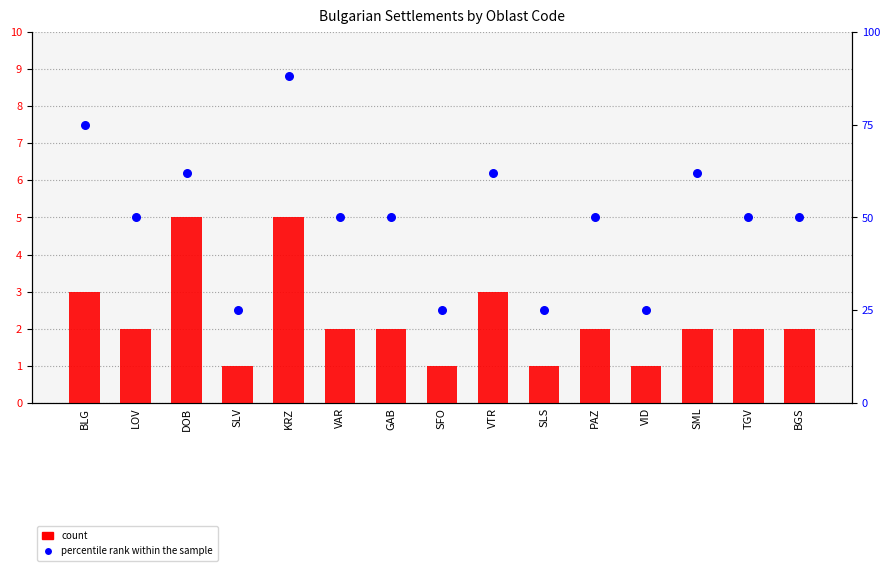

Which series reaches the minimum Y coordinate?

count